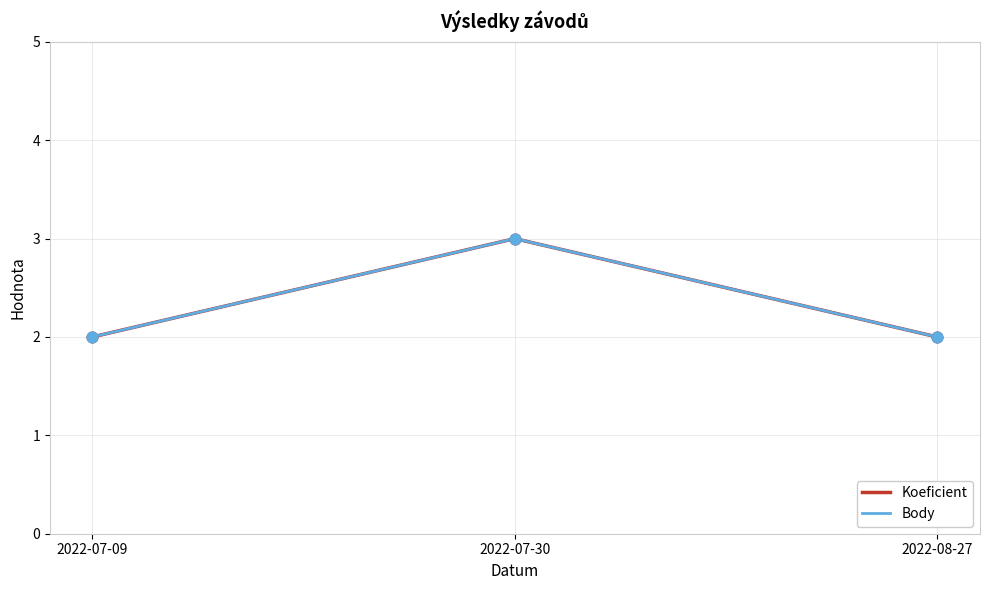

Is this an area chart (filled region under the line)?

No